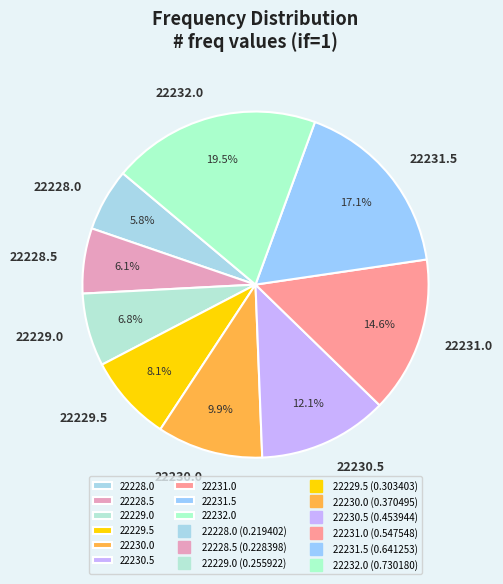

Is 22228.5 the majority of the pie?

No